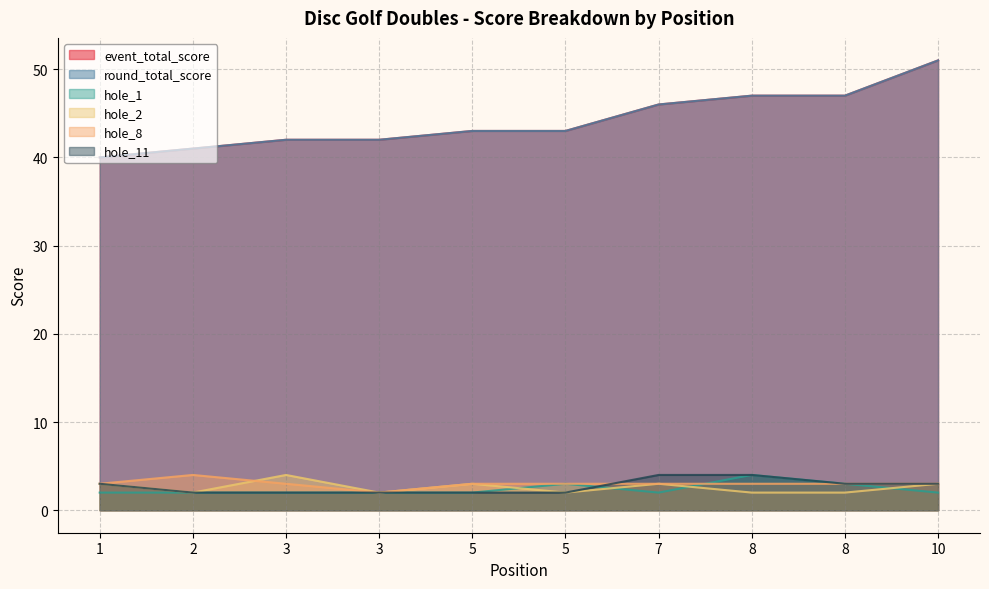

At which label does hole_1 reach its peak?

8